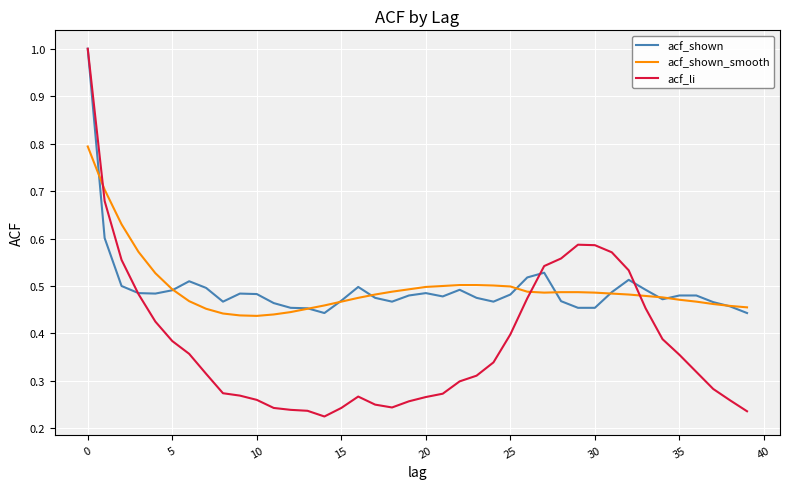

How many lines are shown in the chart?

3